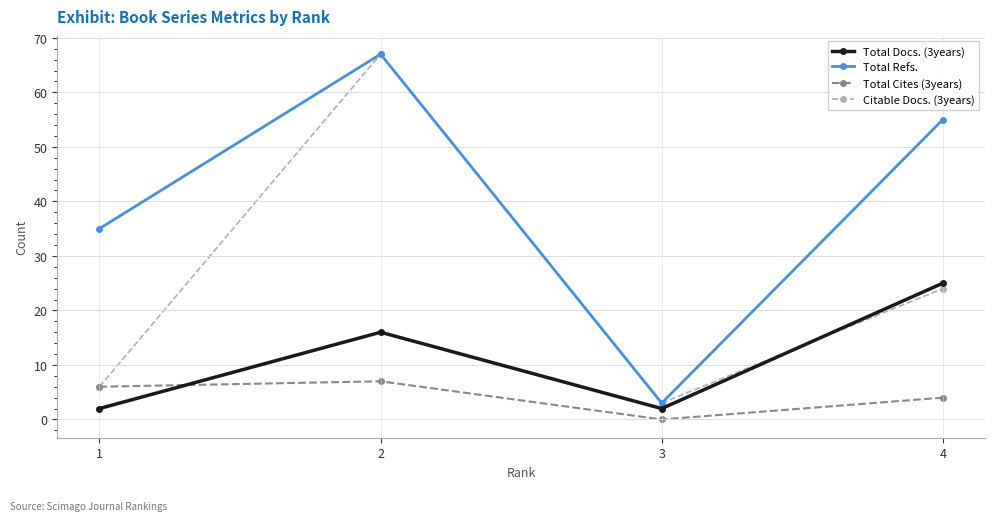

List the series in order of their overall mean, lowest first.

Total Cites (3years), Total Docs. (3years), Citable Docs. (3years), Total Refs.